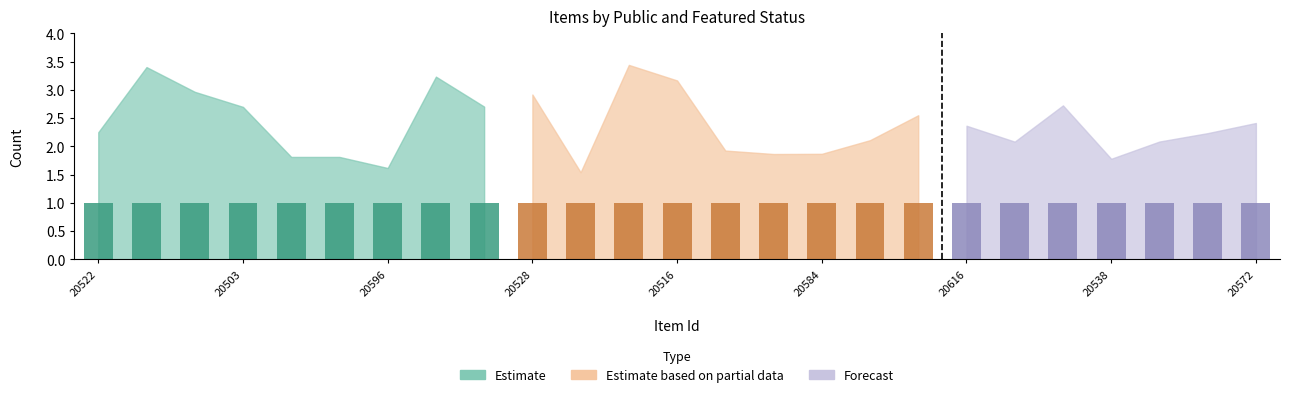

Read the public value at 20564.

1